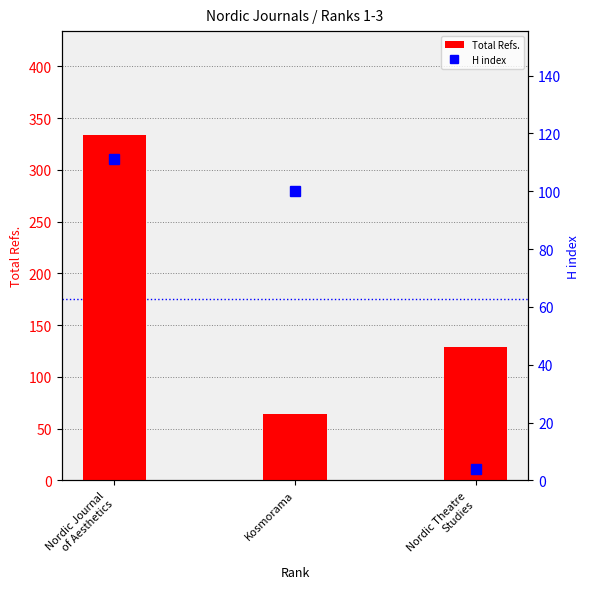

What is the difference between the Total Refs. values at Nordic Journal
of Aesthetics and Nordic Theatre
Studies?

205